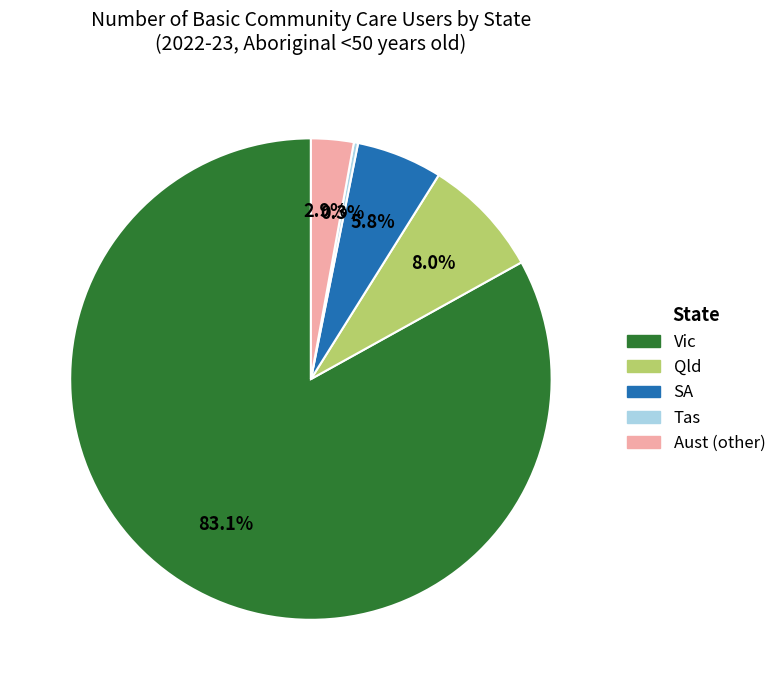

Does any single category account for the majority?

Yes